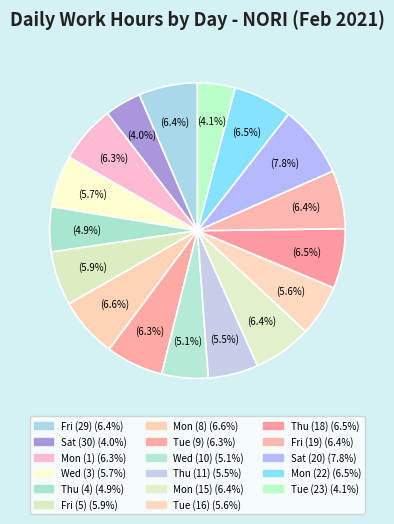

What is the smallest slice in the pie chart?

Sat (30)